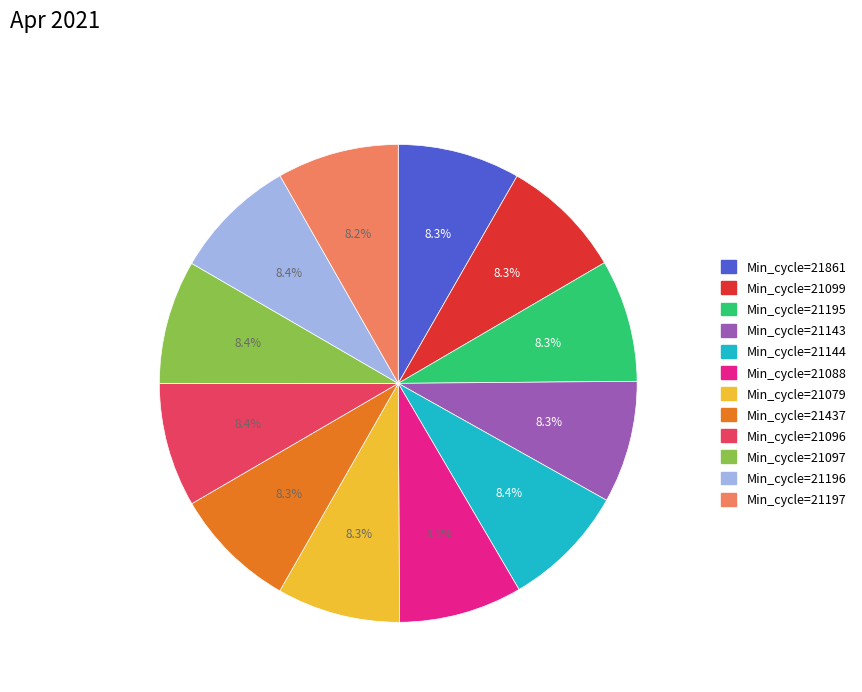

Does any single category account for the majority?

No